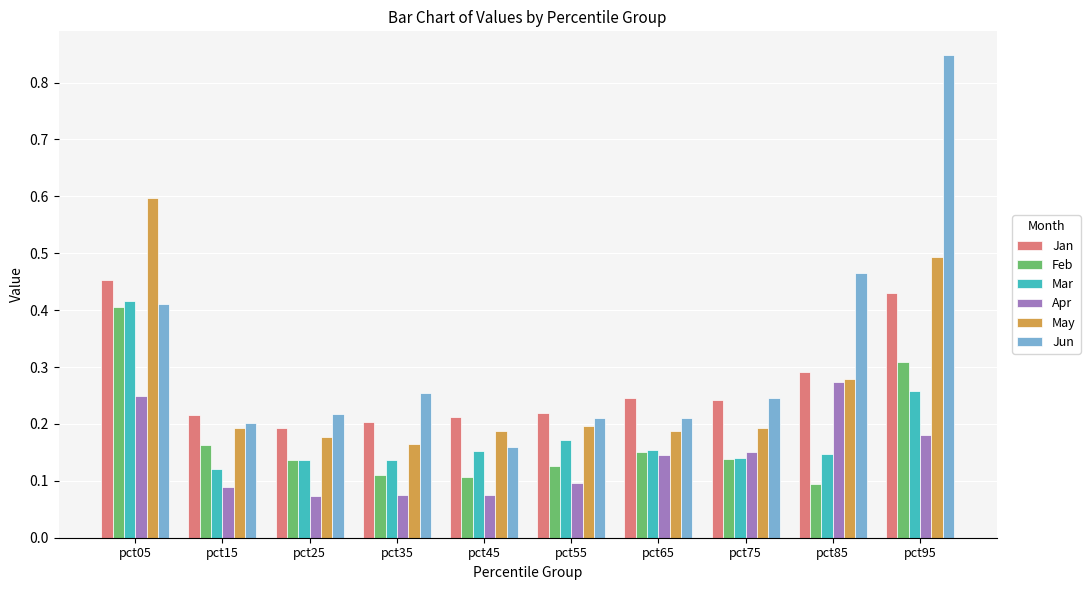

What are all the series names shown in the legend?

Jan, Feb, Mar, Apr, May, Jun